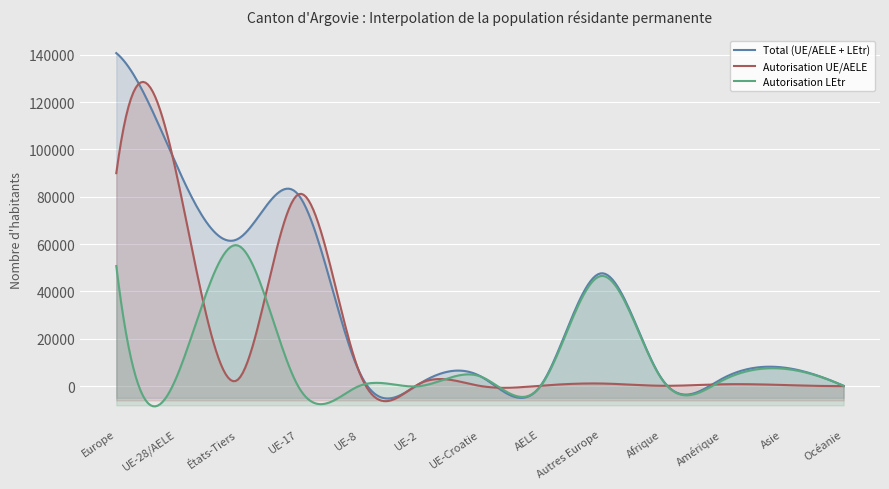

What is the approximate value of Autorisation UE/AELE at UE-28/AELE?

88848